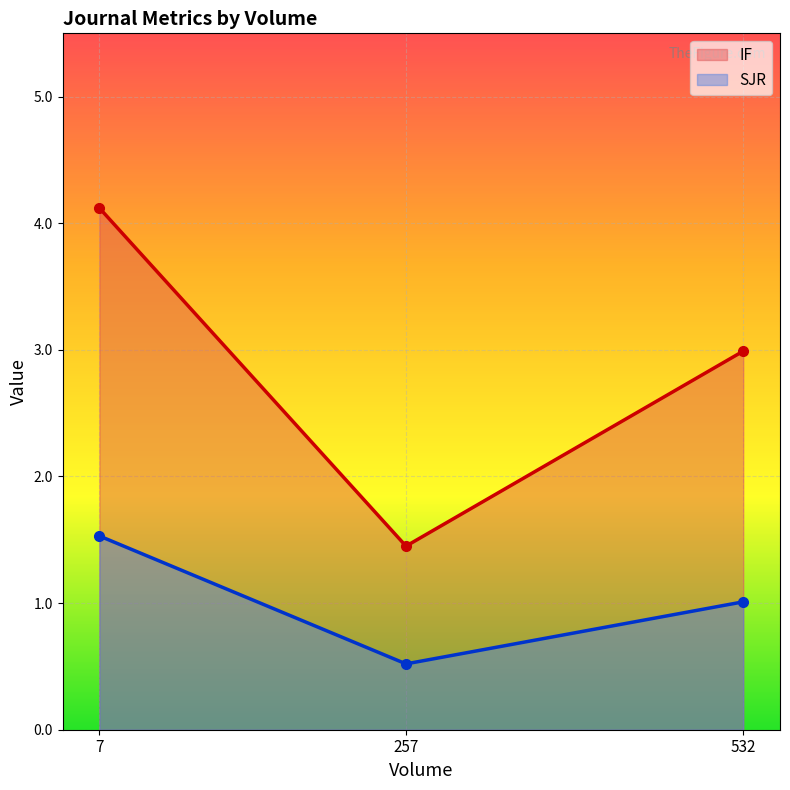

What are all the series names shown in the legend?

IF, SJR